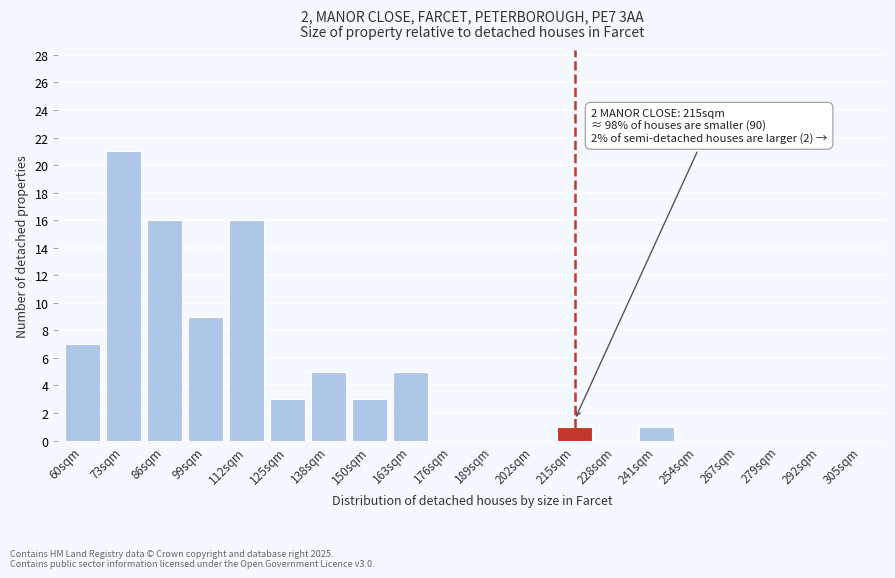

Reading right to left, list all the values displayed in this chart.

305sqm=0	292sqm=0	279sqm=0	267sqm=0	254sqm=0	241sqm=1	228sqm=0	215sqm=1	202sqm=0	189sqm=0	176sqm=0	163sqm=5	150sqm=3	138sqm=5	125sqm=3	112sqm=16	99sqm=9	86sqm=16	73sqm=21	60sqm=7